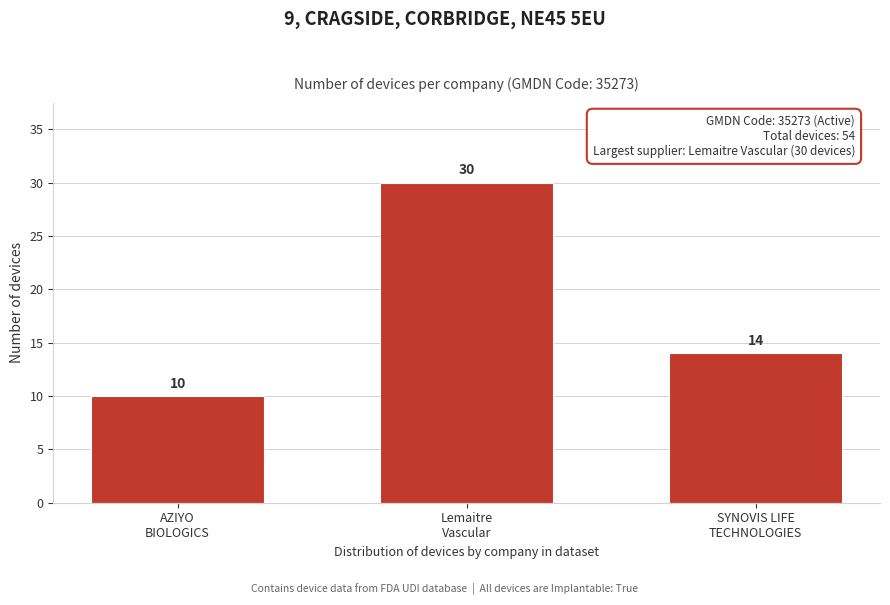

Reading left to right, list all the values displayed in this chart.

10	30	14